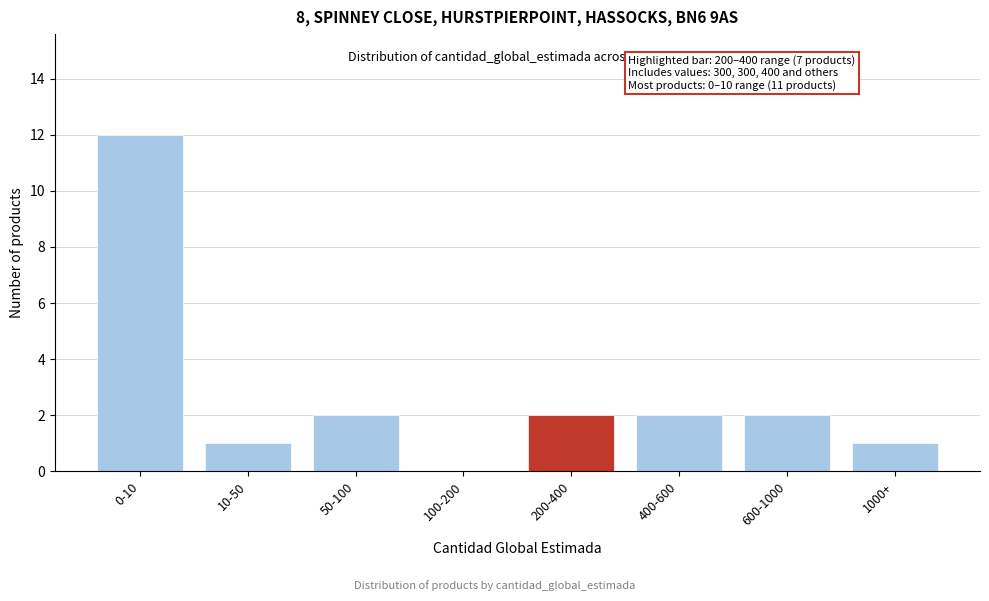

Reading left to right, what are all the values shown in this chart?

0-10=12	10-50=1	50-100=2	100-200=0	200-400=2	400-600=2	600-1000=2	1000+=1